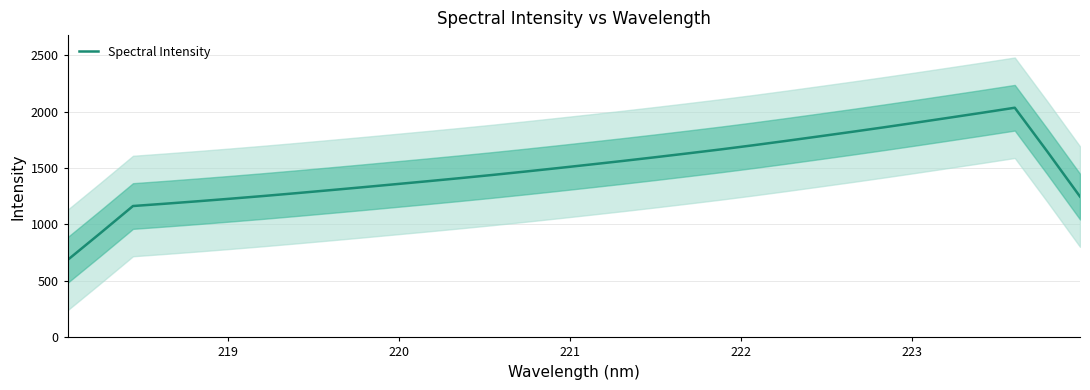

What is the minimum value for Spectral Intensity?

685.7